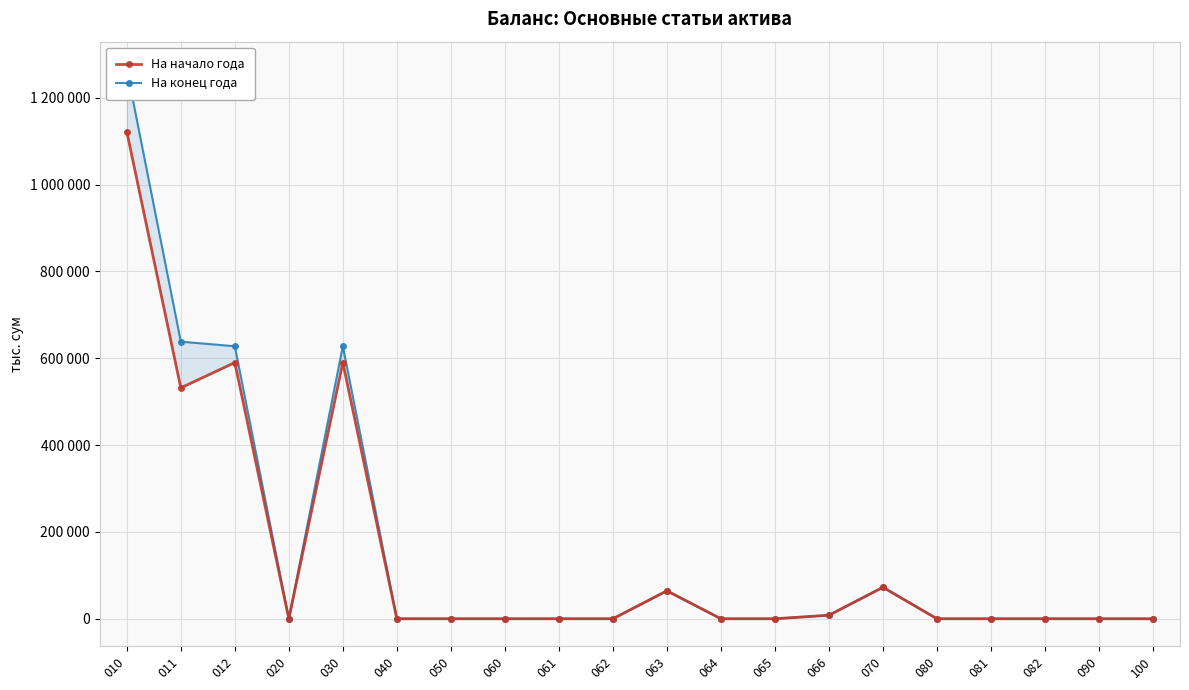

What is the greatest value displayed?

1266047.7